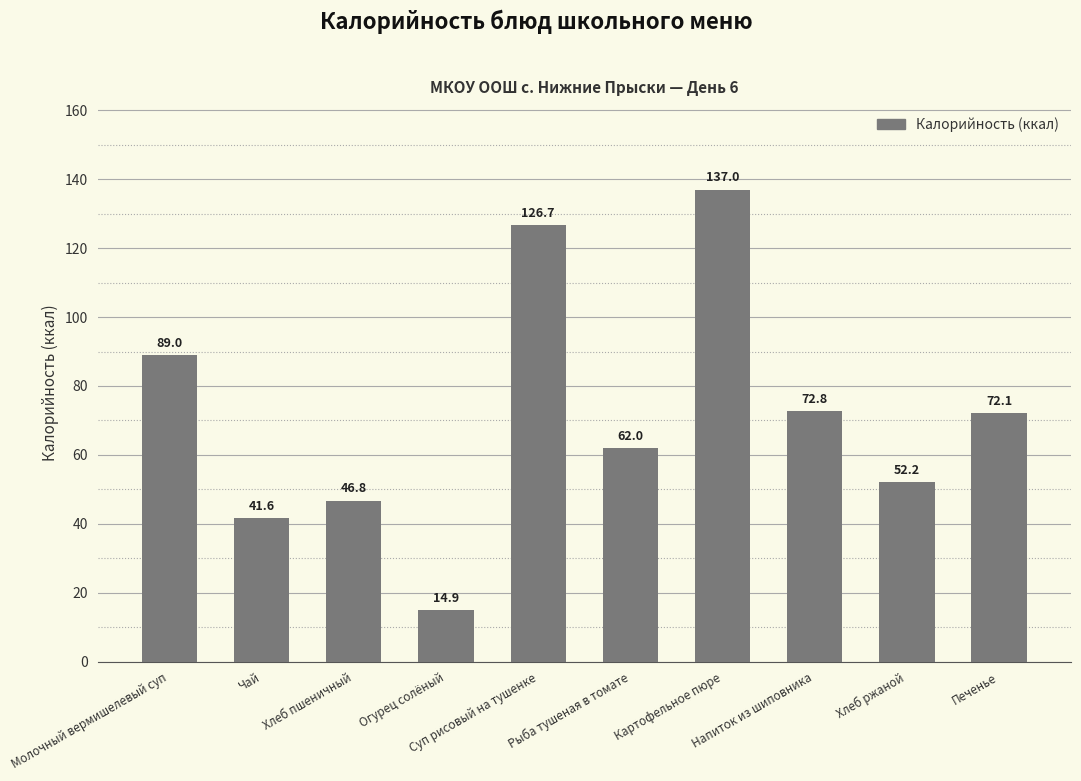

Reading left to right, extract all data points from this chart.

89.0	41.6	46.8	14.9	126.7	62.0	137.0	72.8	52.2	72.1